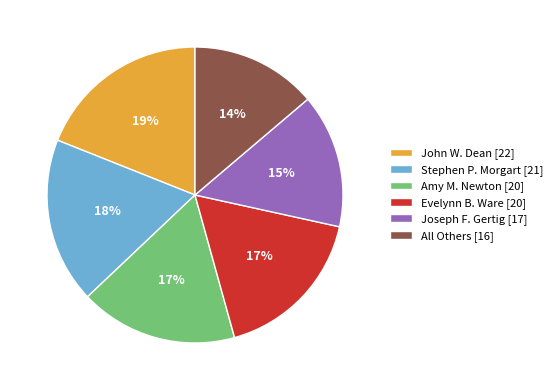

What percentage is the Stephen P. Morgart [21] slice, to the nearest percent?

18%